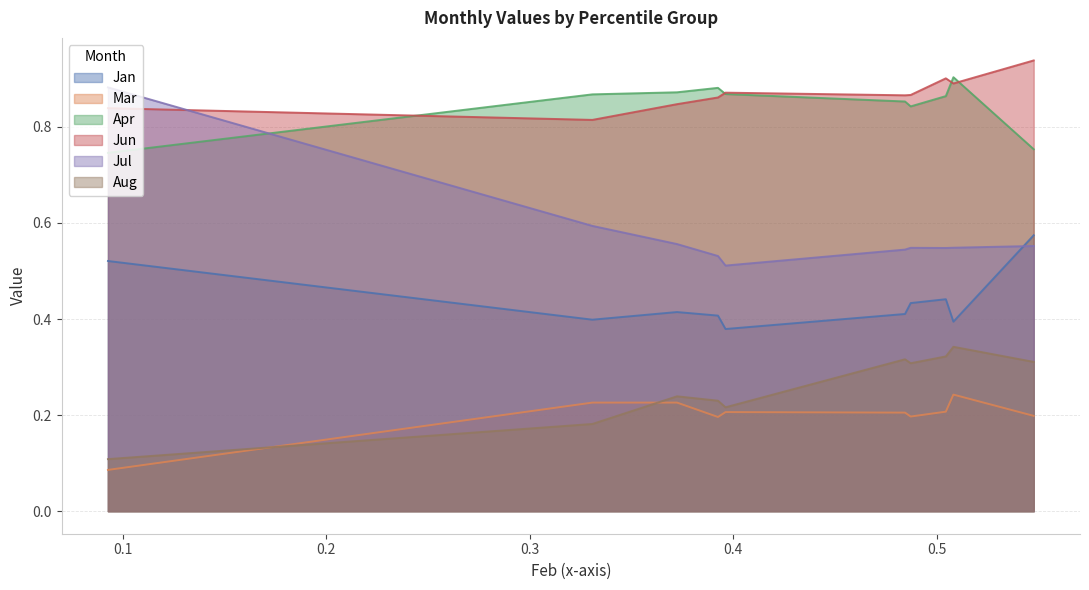

At which category is the sum across all series the highest?

pct95